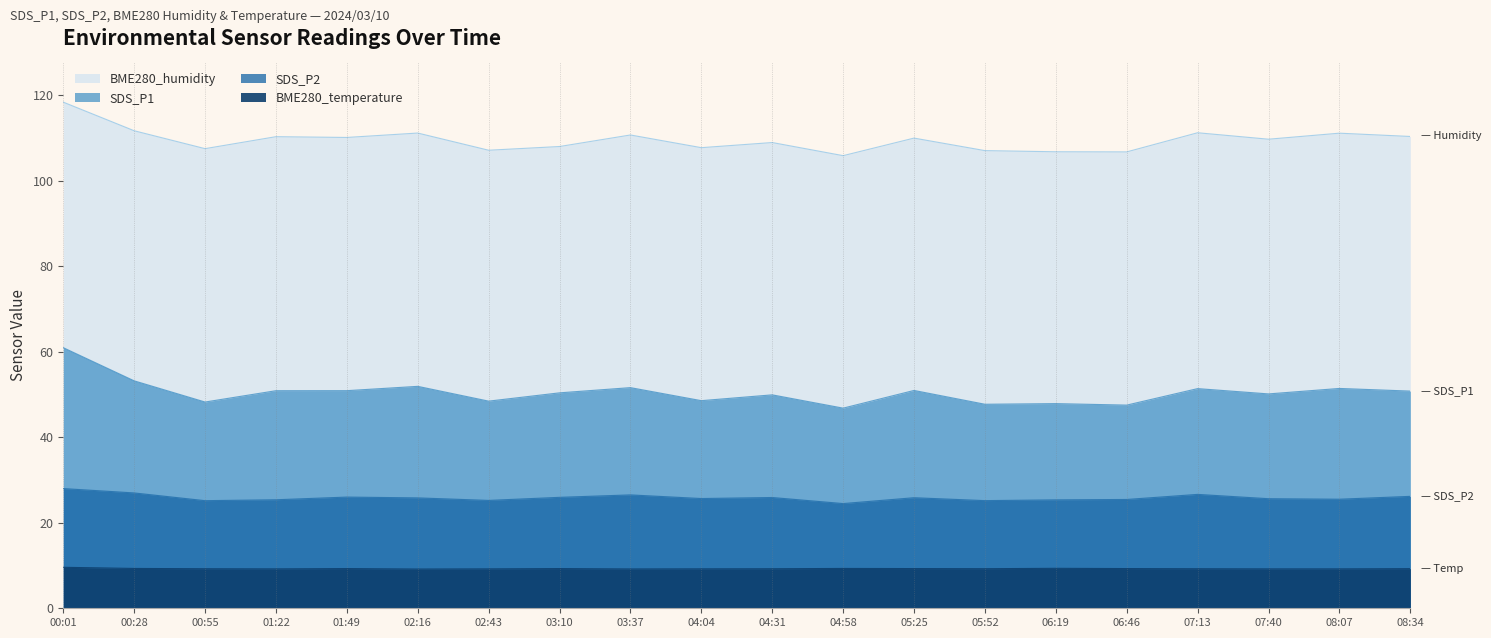

The value of SDS_P1 at 00:01 is 61.0. True or false?

True